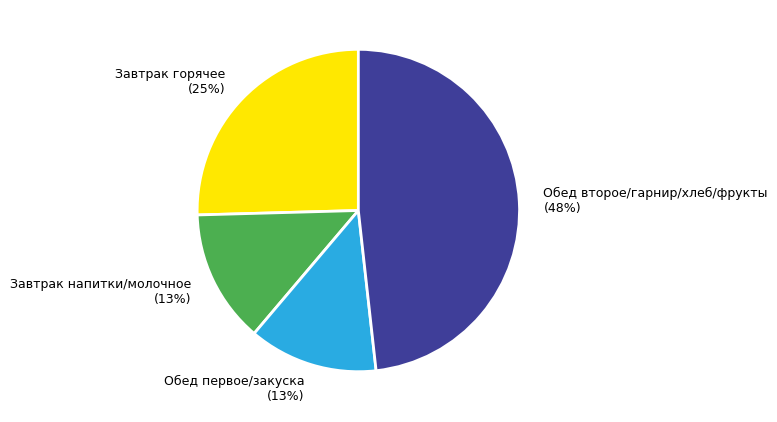

To the nearest percent, what portion does Обед первое/закуска represent?

13%